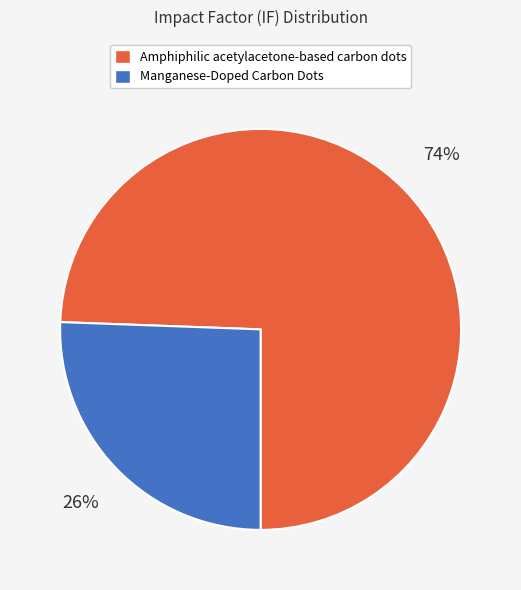

Which has a higher value, Manganese-Doped Carbon Dots or Amphiphilic acetylacetone-based carbon dots?

Amphiphilic acetylacetone-based carbon dots